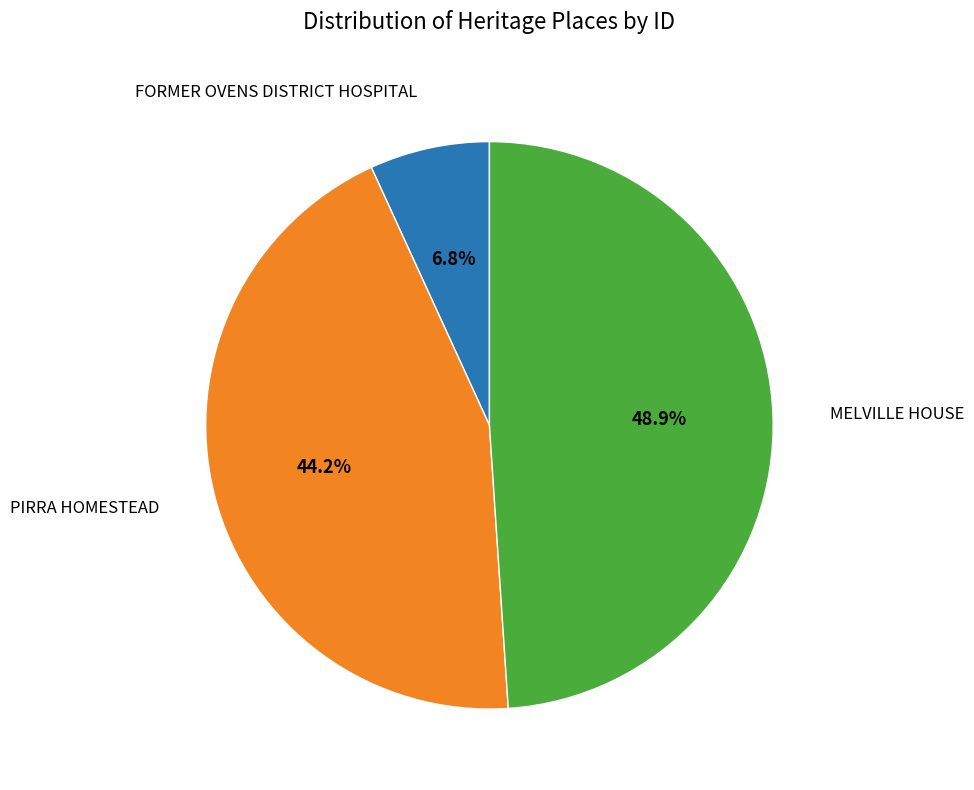

To the nearest percent, what is the difference between the largest and smallest slice percentages?

42%